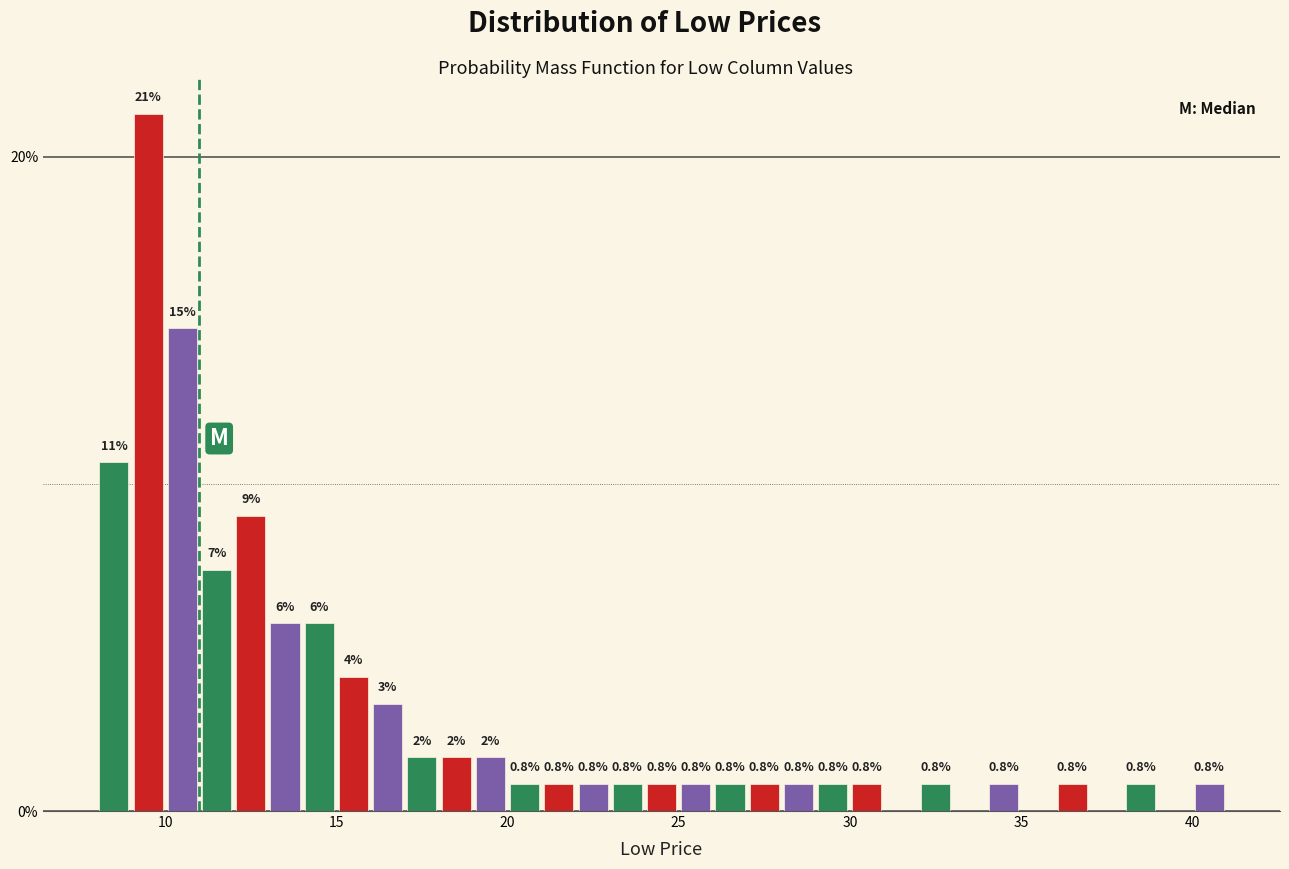

Read against the x-axis, roughly where is the centre of the tallest bar?

9.5